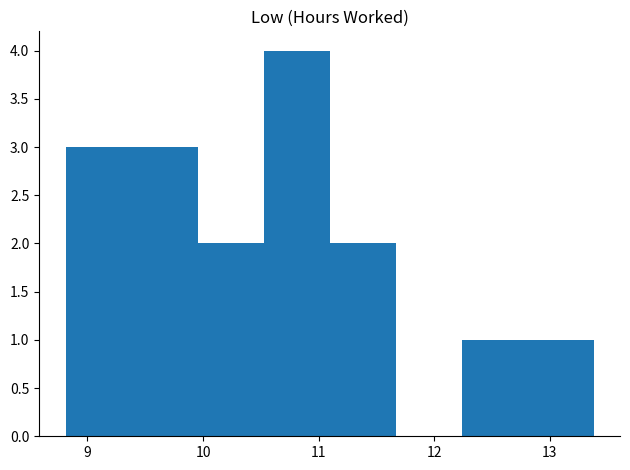

What is the height of the bar covering 11.1 to 11.7 on the x-axis? Neither the bar edges nor the heights are printed on the chart, so give them approximately, as read against the axes.

2